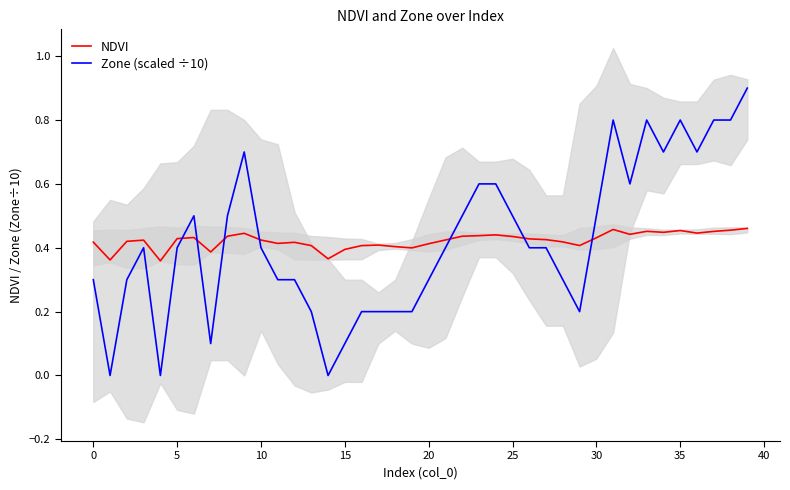

What is the difference between the second highest and second lowest values in the Zone (scaled ÷10) series?

0.8